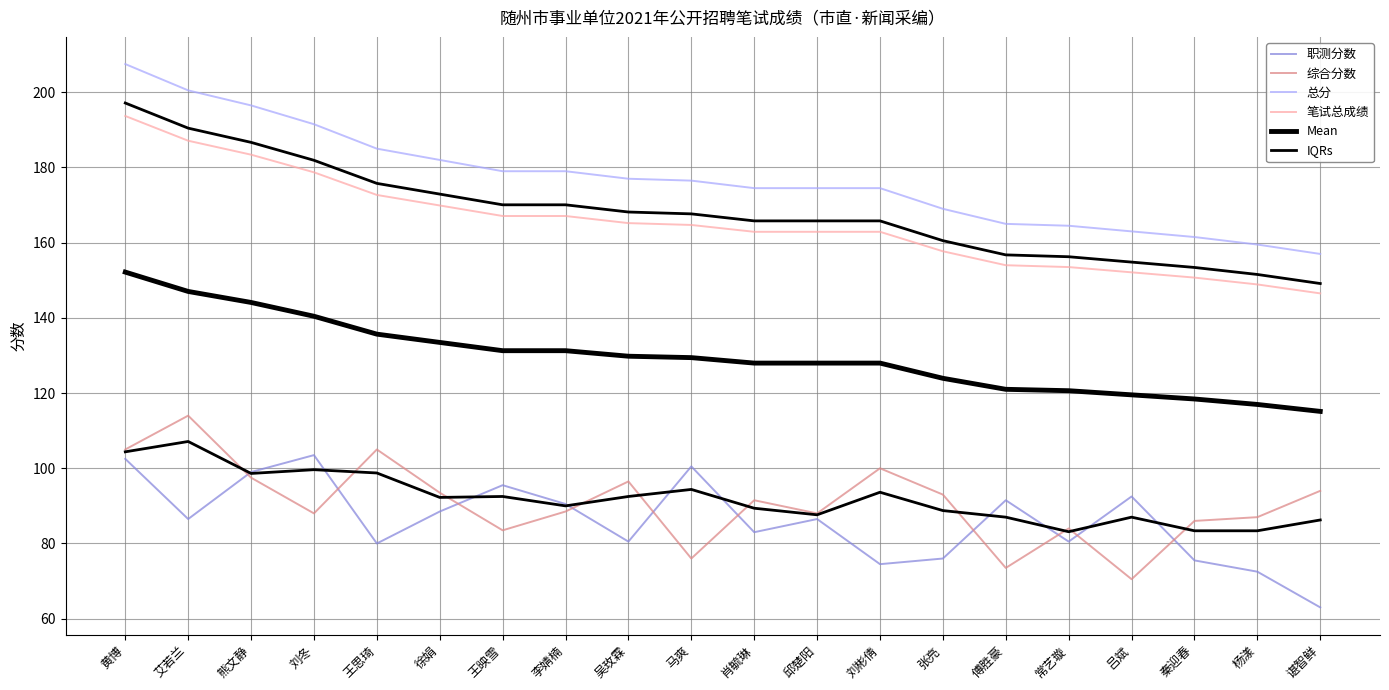

Reading left to right, transcribe all the data shown in this chart.

职测分数: 黄博=102.5	艾若兰=86.5	熊文静=99.0	刘冬=103.5	王思琦=80.0	徐娟=88.5	王映雪=95.5	李婧楠=90.5	吴玫霖=80.5	马爽=100.5	肖毓琳=83.0	邱楚阳=86.5	刘彬倩=74.5	张亮=76.0	傅胜豪=91.5	常艺璇=80.5	吕斌=92.5	秦迎春=75.5	杨漾=72.5	谌智鲜=63.0
综合分数: 黄博=105.0	艾若兰=114.0	熊文静=97.5	刘冬=88.0	王思琦=105.0	徐娟=93.5	王映雪=83.5	李婧楠=88.5	吴玫霖=96.5	马爽=76.0	肖毓琳=91.5	邱楚阳=88.0	刘彬倩=100.0	张亮=93.0	傅胜豪=73.5	常艺璇=84.0	吕斌=70.5	秦迎春=86.0	杨漾=87.0	谌智鲜=94.0
总分: 黄博=207.5	艾若兰=200.5	熊文静=196.5	刘冬=191.5	王思琦=185.0	徐娟=182.0	王映雪=179.0	李婧楠=179.0	吴玫霖=177.0	马爽=176.5	肖毓琳=174.5	邱楚阳=174.5	刘彬倩=174.5	张亮=169.0	傅胜豪=165.0	常艺璇=164.5	吕斌=163.0	秦迎春=161.5	杨漾=159.5	谌智鲜=157.0
笔试总成绩: 黄博=193.7	艾若兰=187.1	熊文静=183.4	刘冬=178.7	王思琦=172.7	徐娟=169.9	王映雪=167.1	李婧楠=167.1	吴玫霖=165.2	马爽=164.7	肖毓琳=162.9	邱楚阳=162.9	刘彬倩=162.9	张亮=157.7	傅胜豪=154.0	常艺璇=153.5	吕斌=152.1	秦迎春=150.7	杨漾=148.9	谌智鲜=146.5
Mean: 黄博=152.2	艾若兰=147.0	熊文静=144.1	刘冬=140.4	王思琦=135.7	徐娟=133.5	王映雪=131.3	李婧楠=131.3	吴玫霖=129.8	马爽=129.4	肖毓琳=128.0	邱楚阳=128.0	刘彬倩=128.0	张亮=123.9	傅胜豪=121.0	常艺璇=120.6	吕斌=119.5	秦迎春=118.4	杨漾=117.0	谌智鲜=115.1
IQRs: 黄博=104.4	艾若兰=107.1	熊文静=98.6	刘冬=99.6	王思琦=98.8	徐娟=92.2	王映雪=92.5	李婧楠=90.0	吴玫霖=92.5	马爽=94.4	肖毓琳=89.4	邱楚阳=87.6	刘彬倩=93.6	张亮=88.8	傅胜豪=87.0	常艺璇=83.1	吕斌=87.0	秦迎春=83.4	杨漾=83.4	谌智鲜=86.2